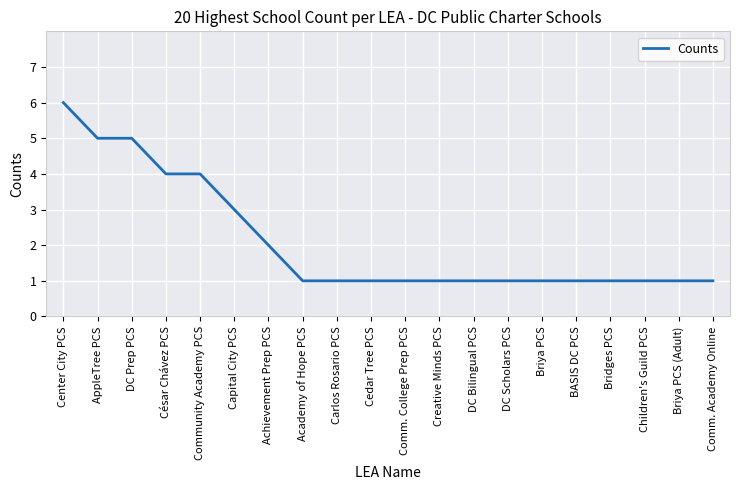

Reading left to right, what are all the values shown in this chart?

6	5	5	4	4	3	2	1	1	1	1	1	1	1	1	1	1	1	1	1